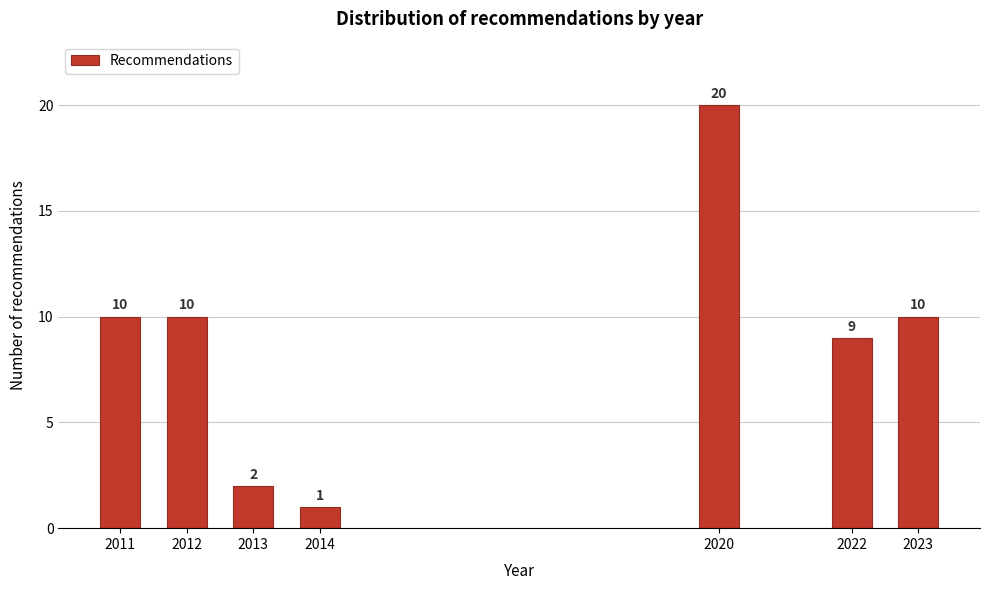

Reading right to left, list all the values displayed in this chart.

10	9	20	1	2	10	10